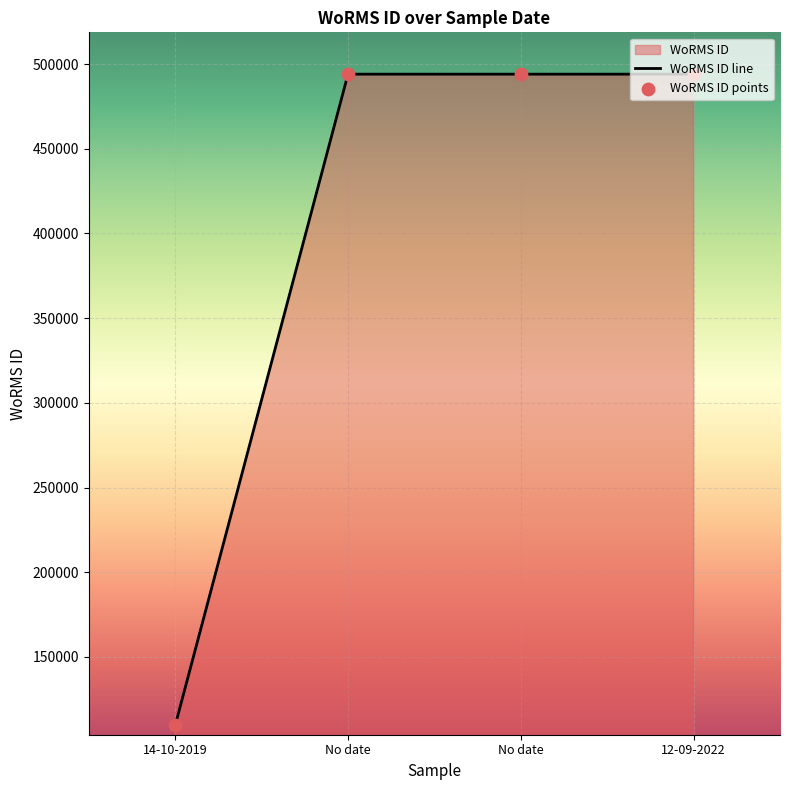

What is the change in value from 14-10-2019 to No date?

+384551